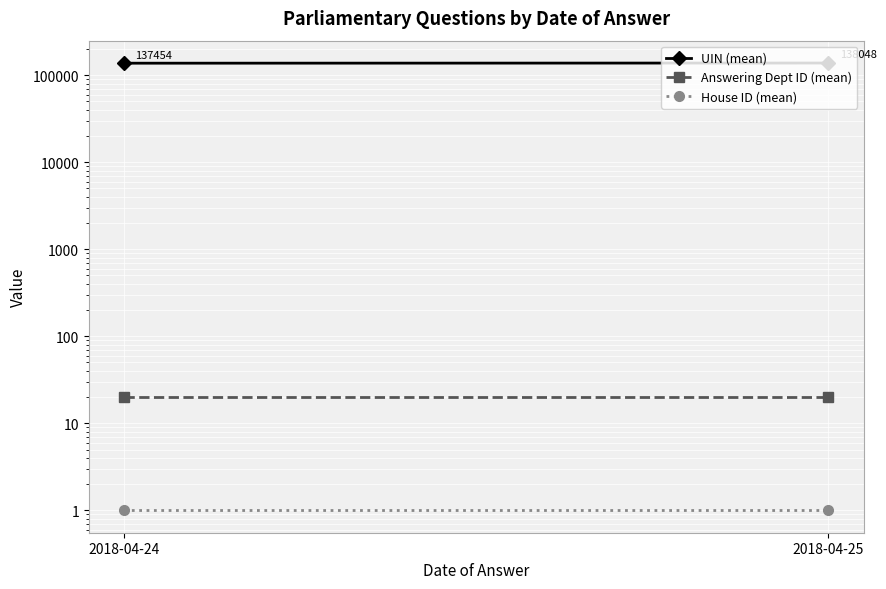

How many series are shown in this chart?

3